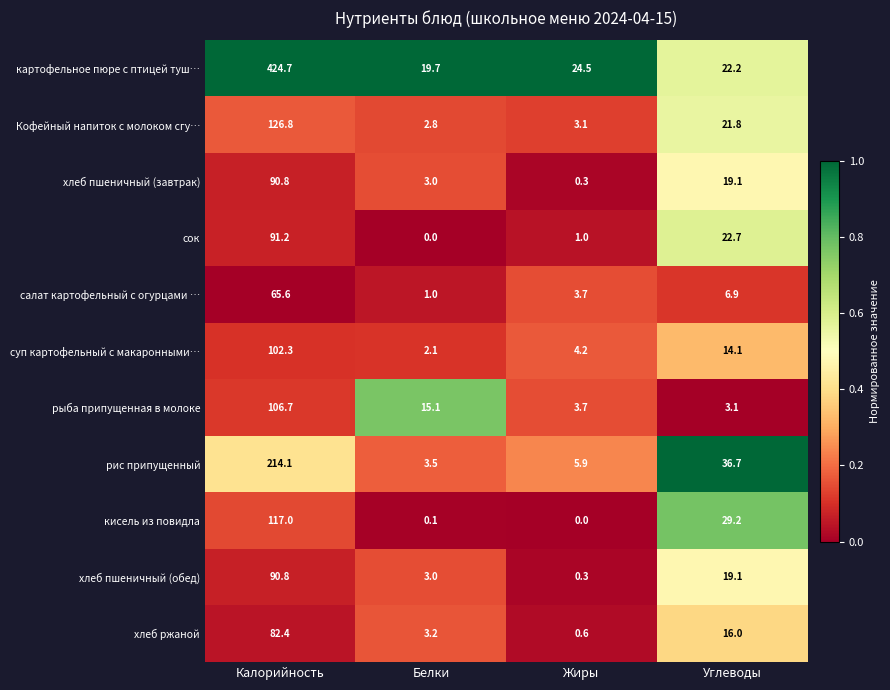

What is the difference between the second highest and minimum values in the кисель из повидла series?

29.2